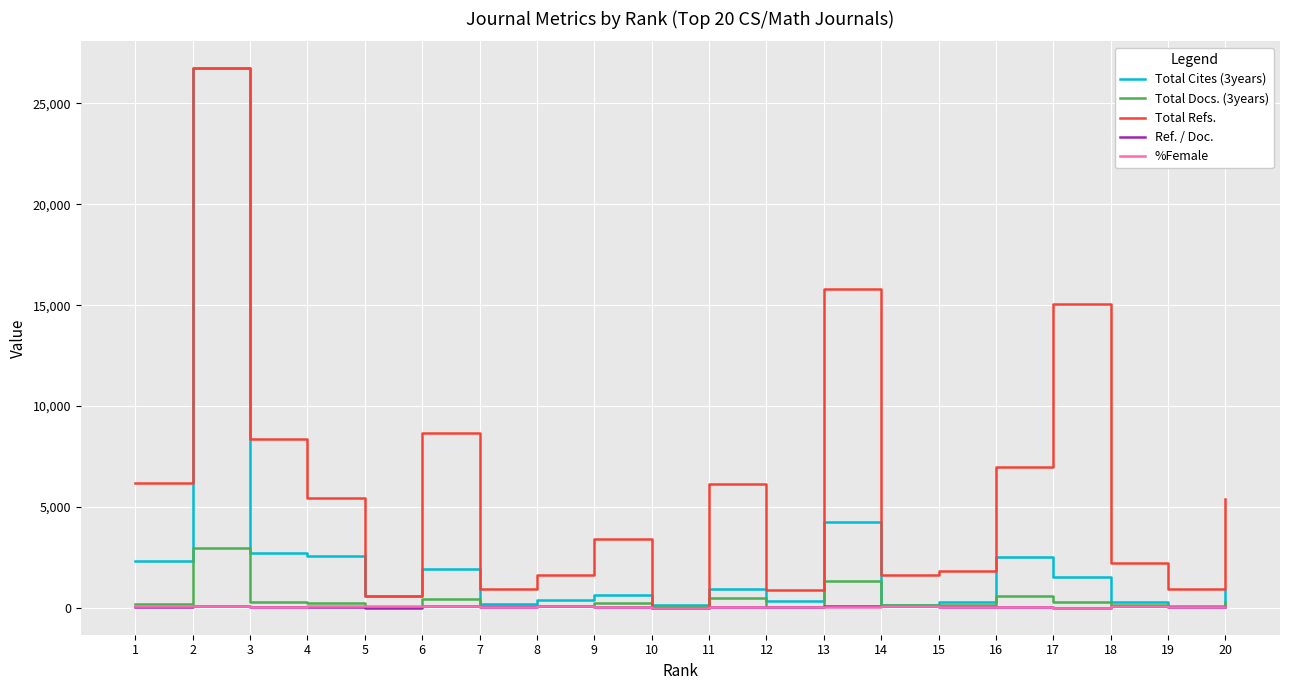

What is the difference between the highest and lowest values at 19?

854